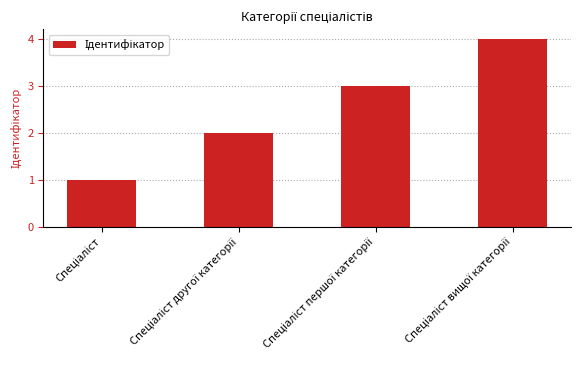

Count the values in the range 2 to 4.

3